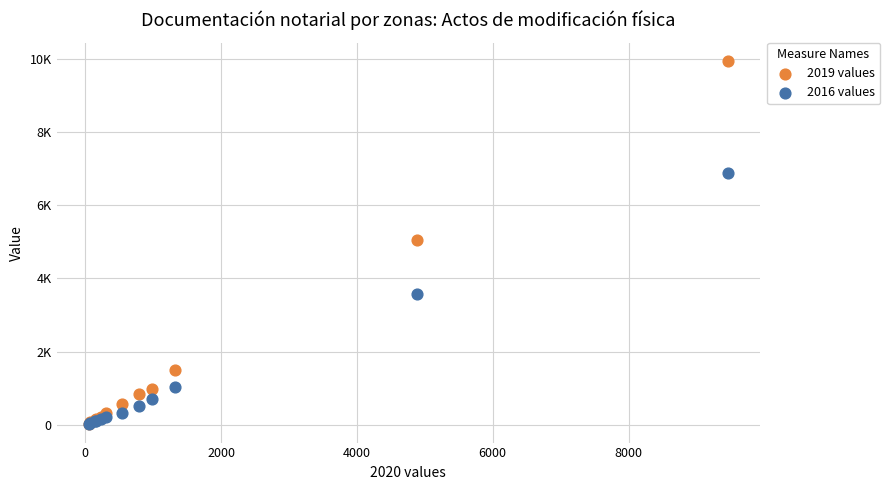

What are all the series names shown in the legend?

2019 values, 2016 values